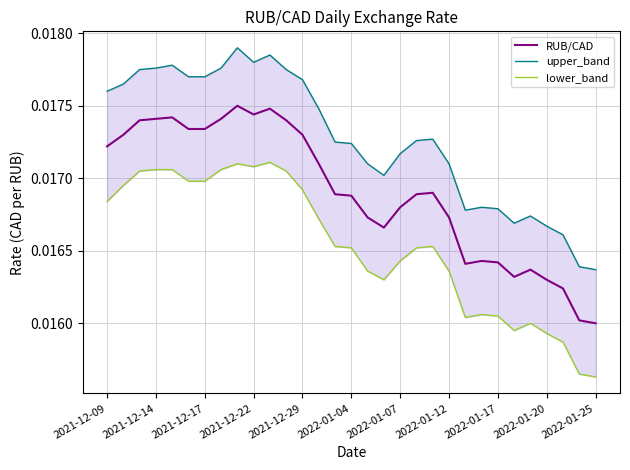

List the series in order of their peak value, lowest first.

lower_band, RUB/CAD, upper_band